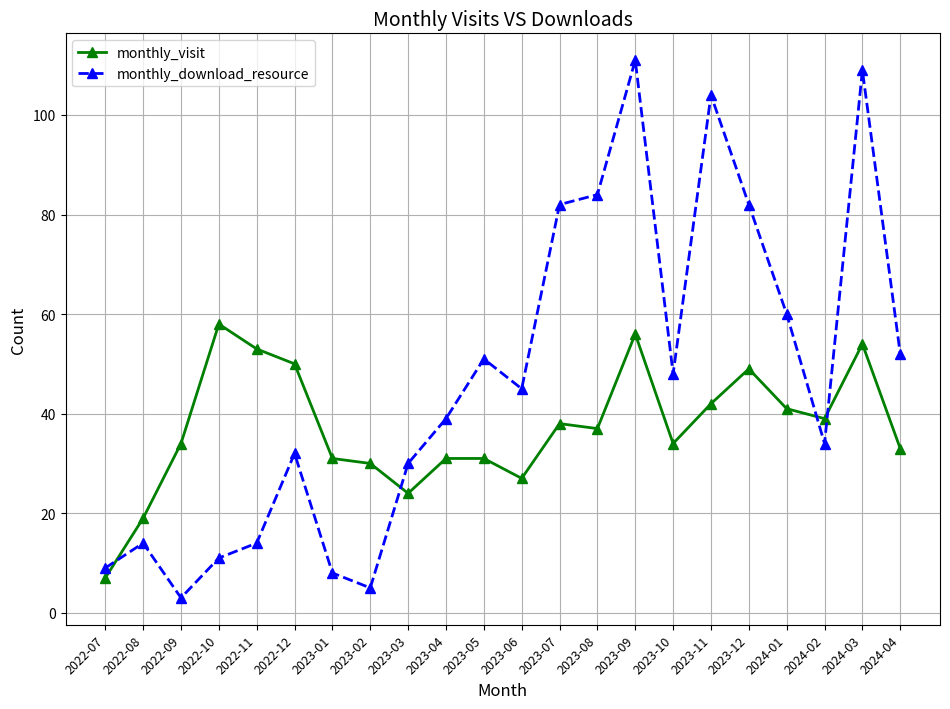

Does the chart display data point markers on the line(s)?

Yes